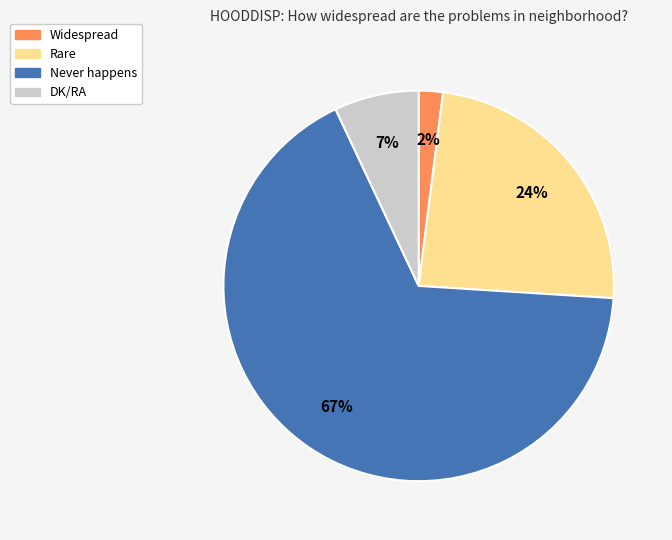

Is DK/RA the majority of the pie?

No